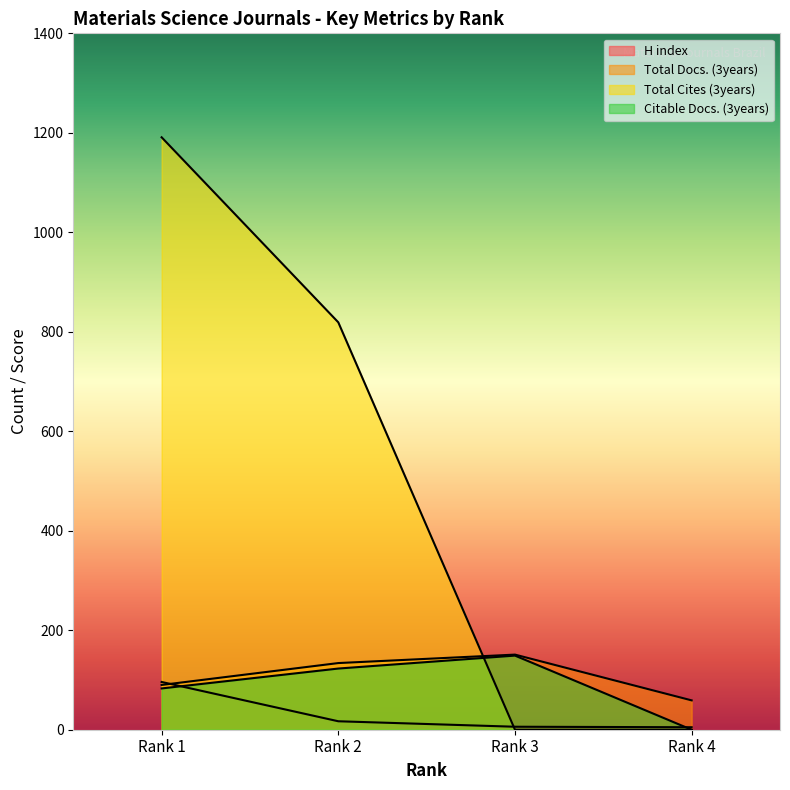

How many intersections are there between Citable Docs. (3years) and Total Cites (3years)?

1